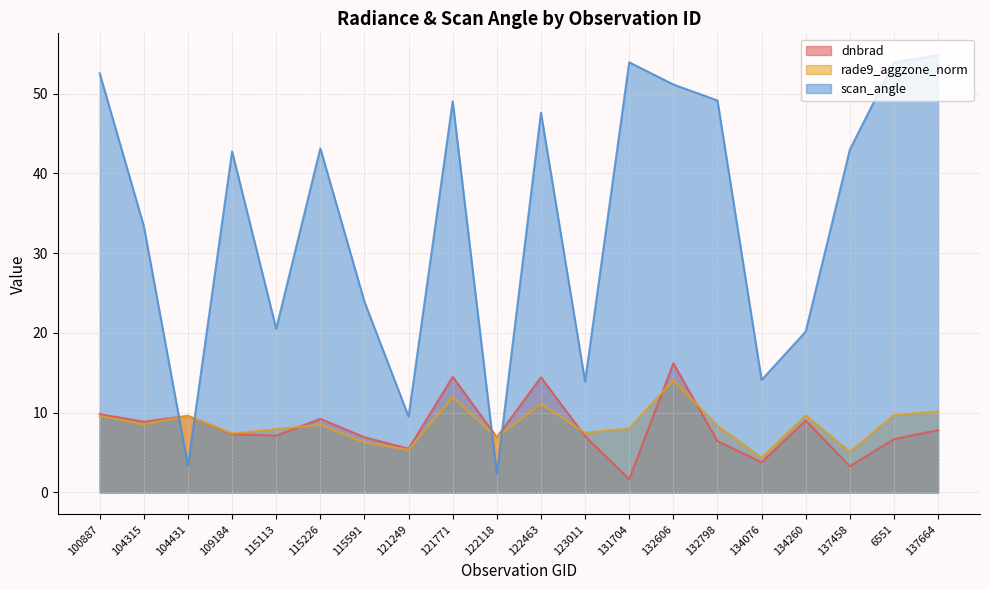

Between 115113 and 121249, which series saw the biggest shift?

scan_angle